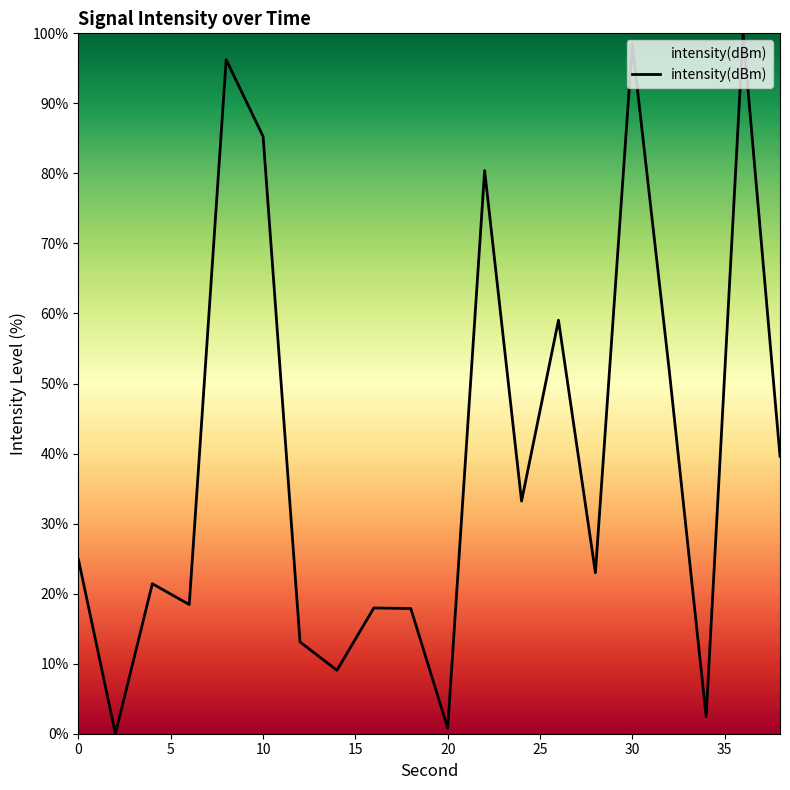

What is the greatest value displayed?

100.0